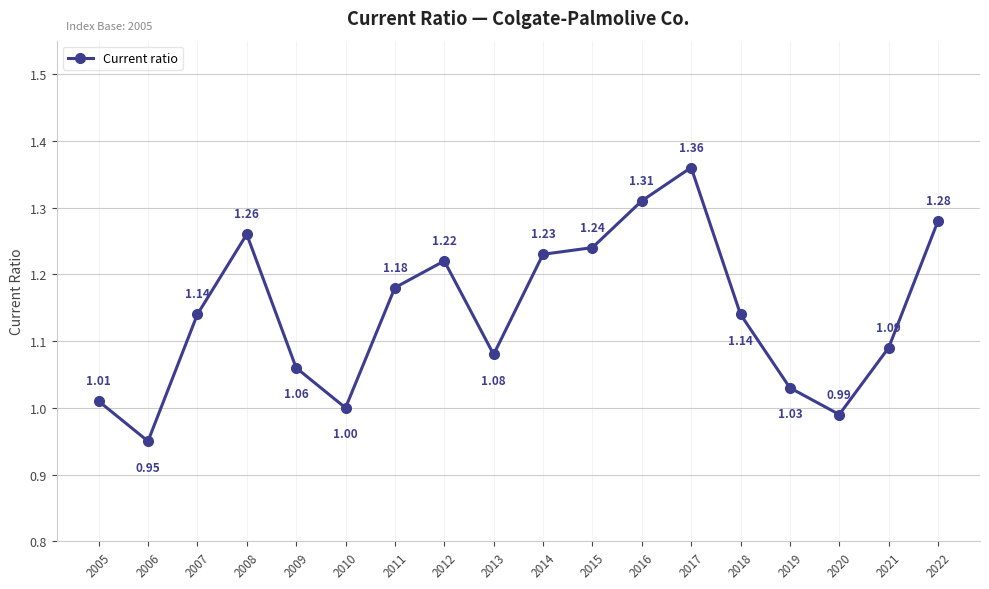

What is the difference between the maximum and second lowest values?

0.4